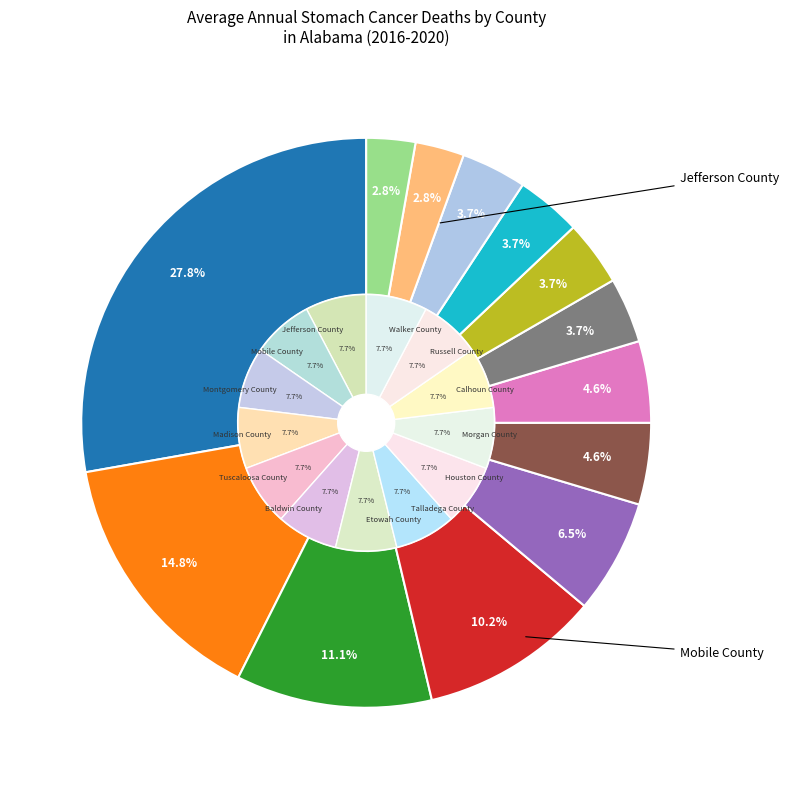

What is the total percentage of Houston County and Etowah County?

8.3%